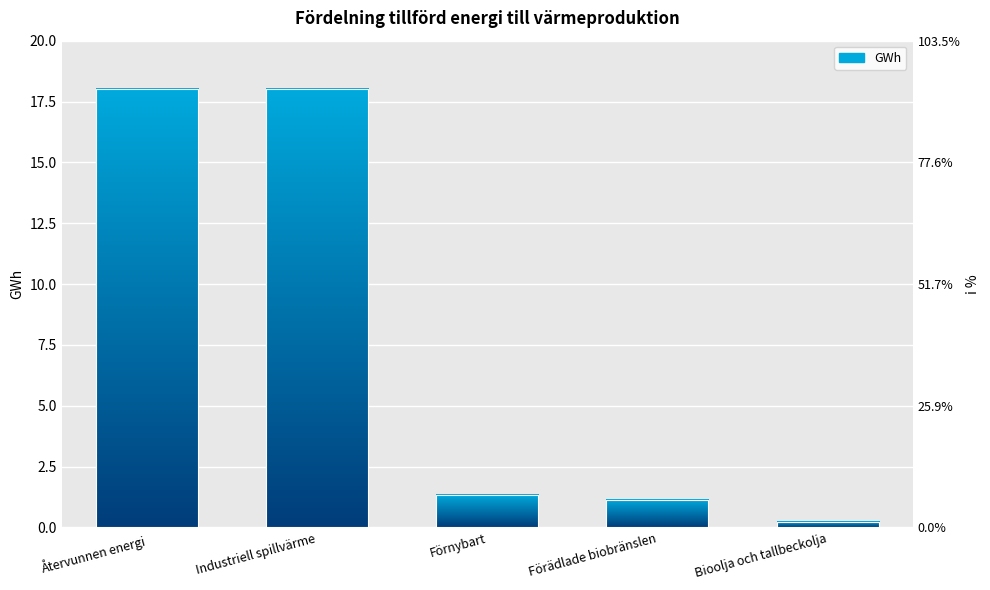

Approximately how many times larger is the value at Förädlade biobränslen compared to Industriell spillvärme?

0.1